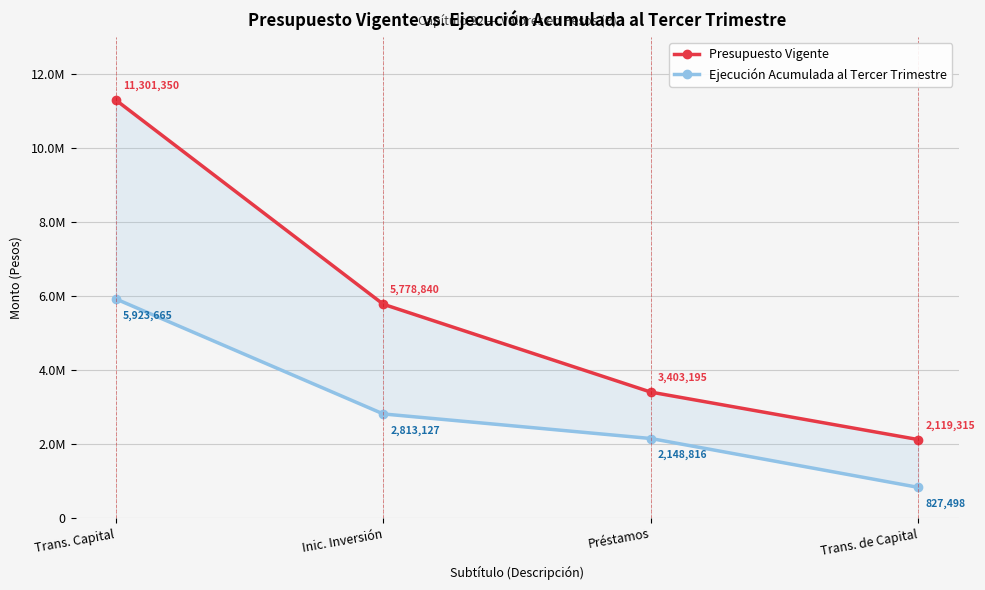

True or false: Presupuesto Vigente and Ejecución Acumulada al Tercer Trimestre intersect in this chart.

False